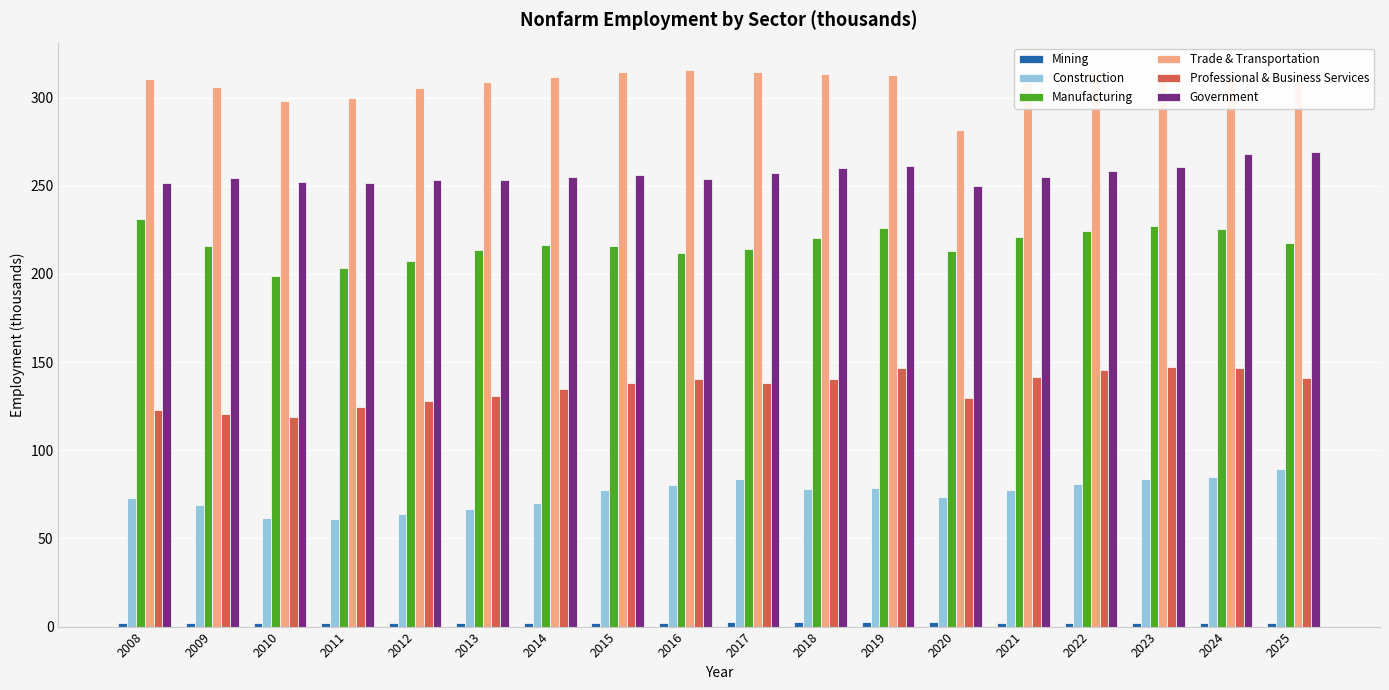

What is the greatest value displayed?

315.4